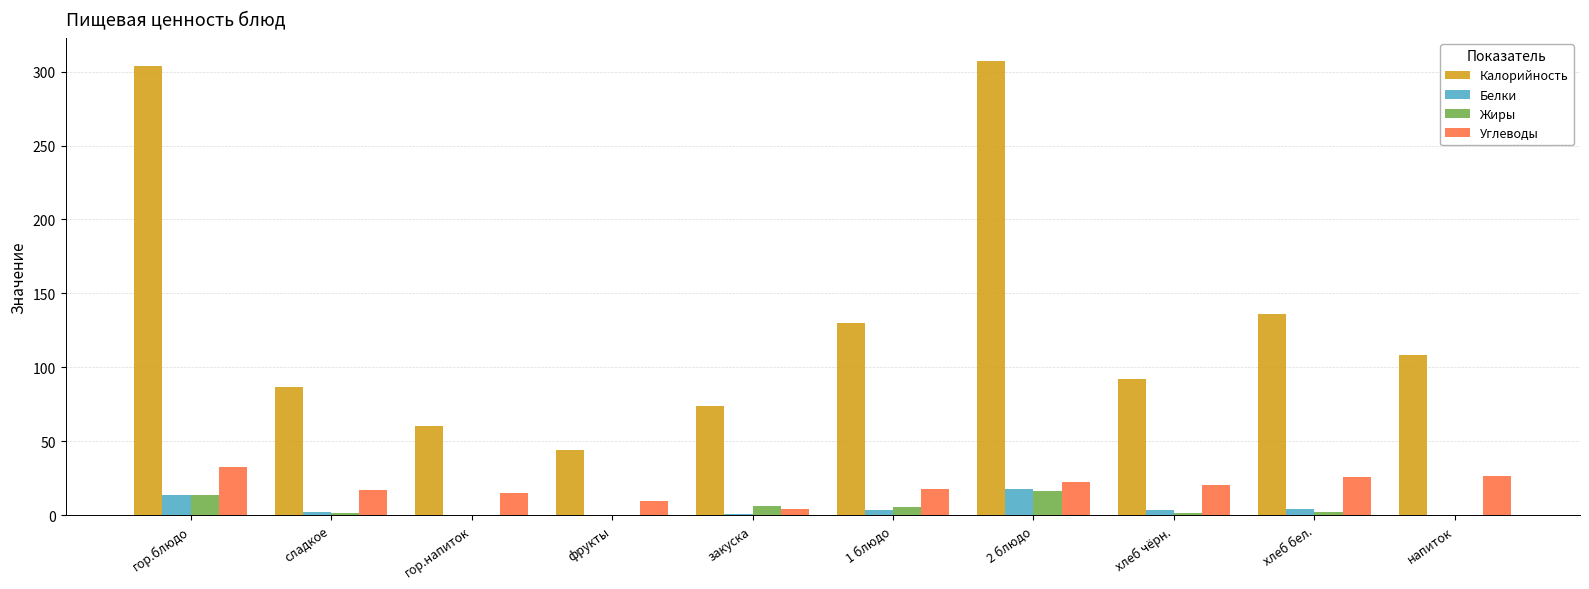

Between сладкое and 1 блюдо, which series saw the biggest shift?

Калорийность